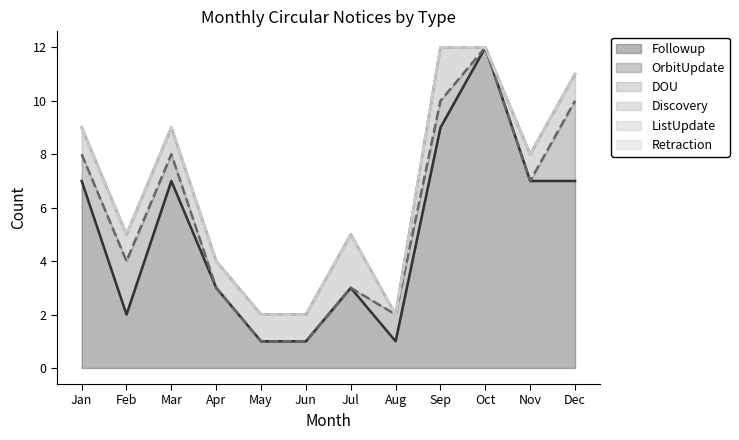

Count the number of categories in the chart.

12